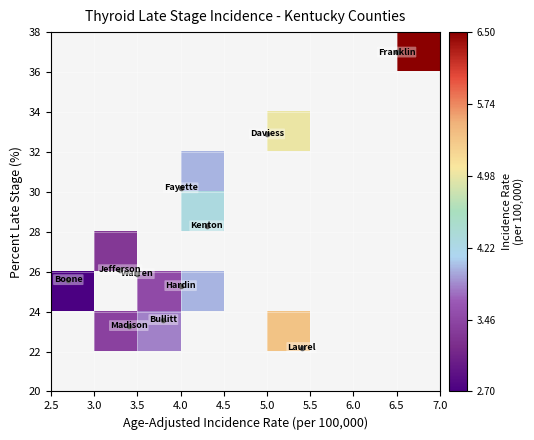

How many distinct data groups are displayed?

9